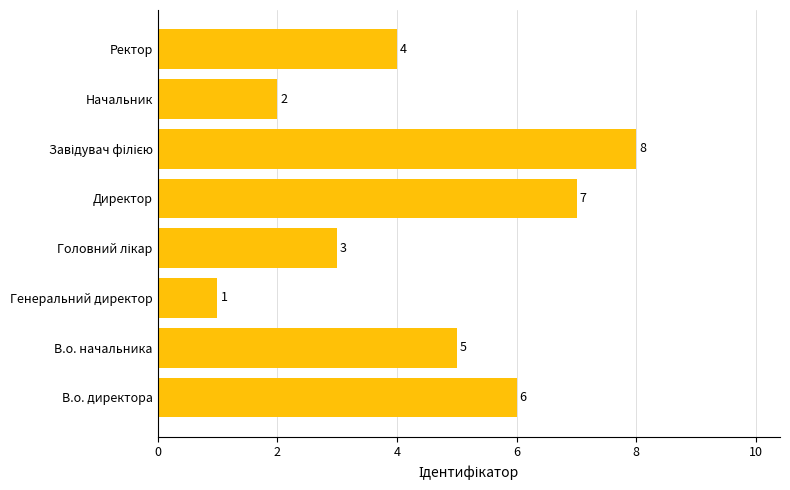

What is the change in value from Генеральний директор to Начальник?

+1